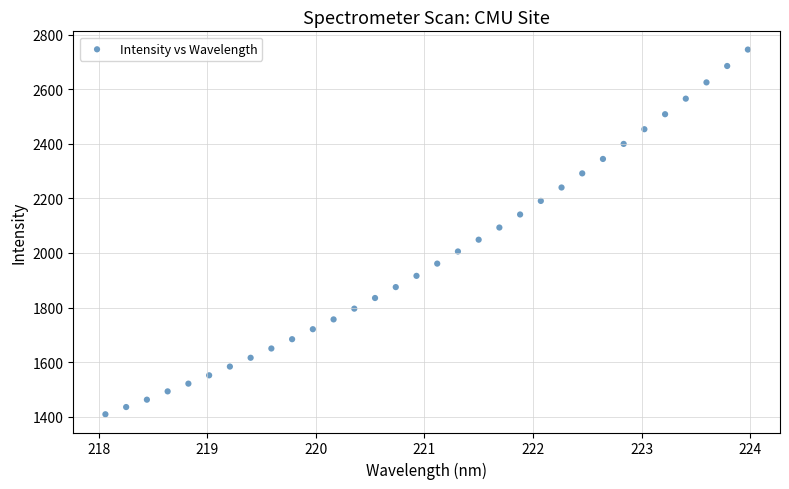

What is the range of X values (max minus min)?

5.9